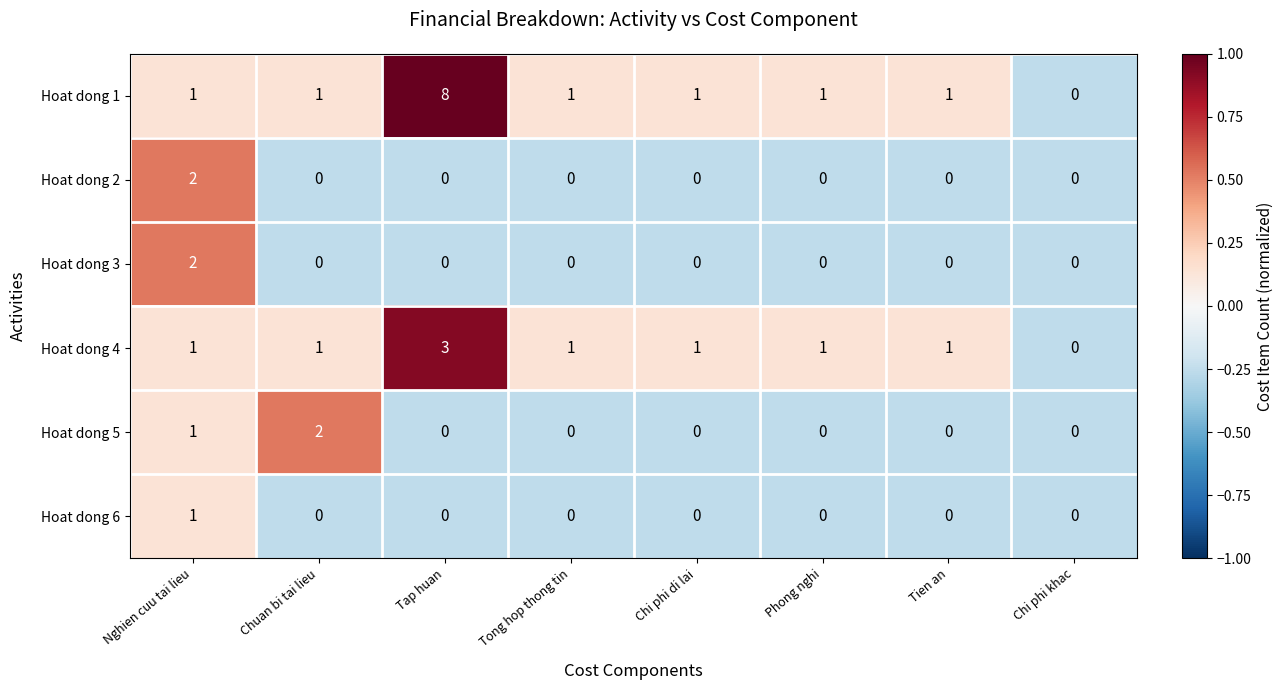

How many distinct data groups are displayed?

6